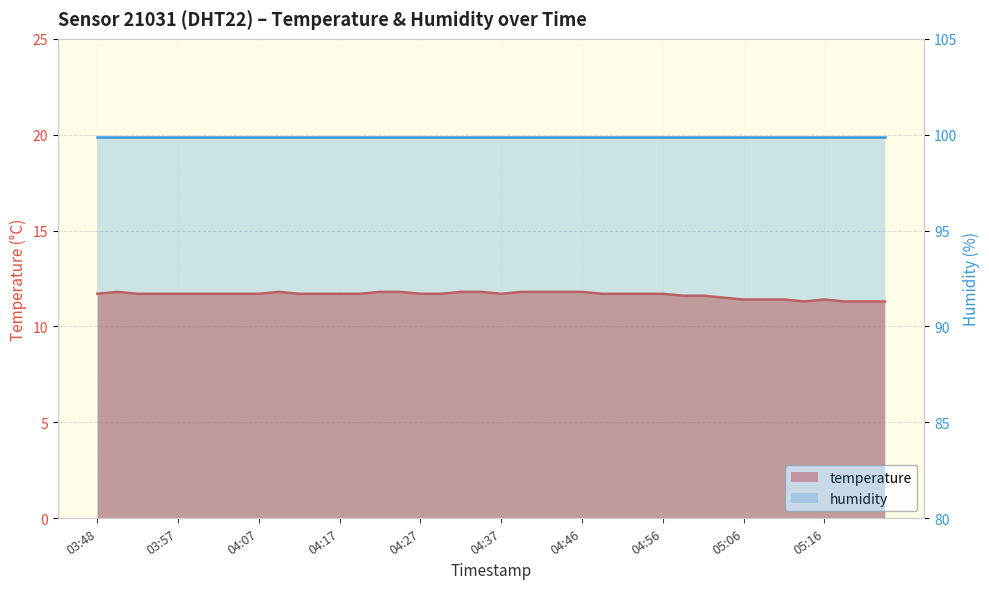

How many lines are shown in the chart?

2